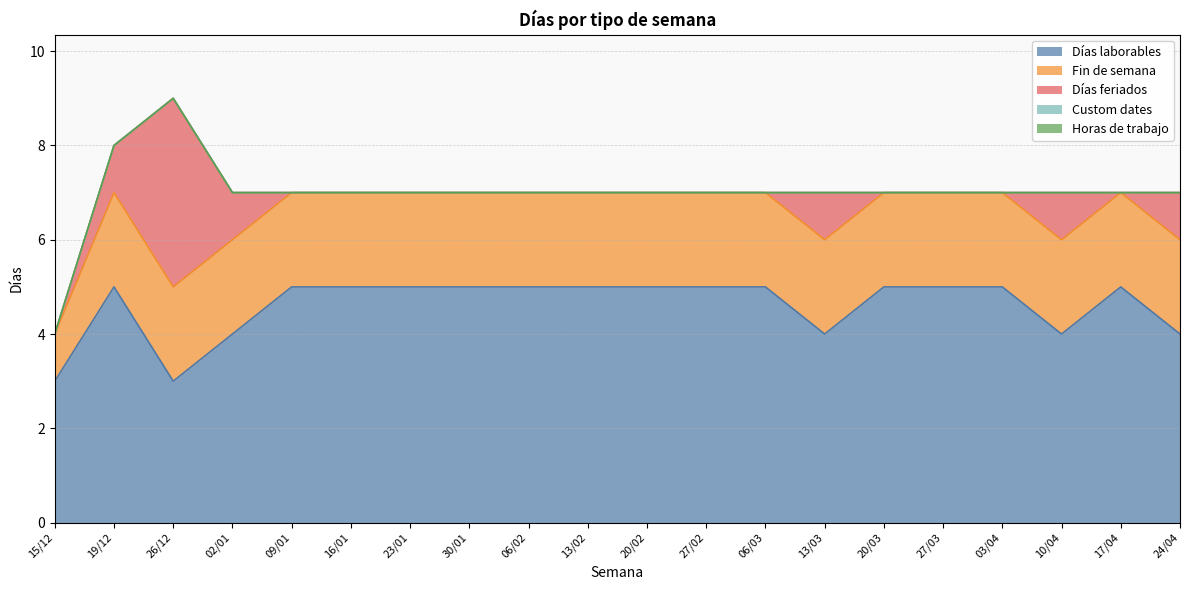

True or false: Horas de trabajo has a value of 0 at 20/03.

True